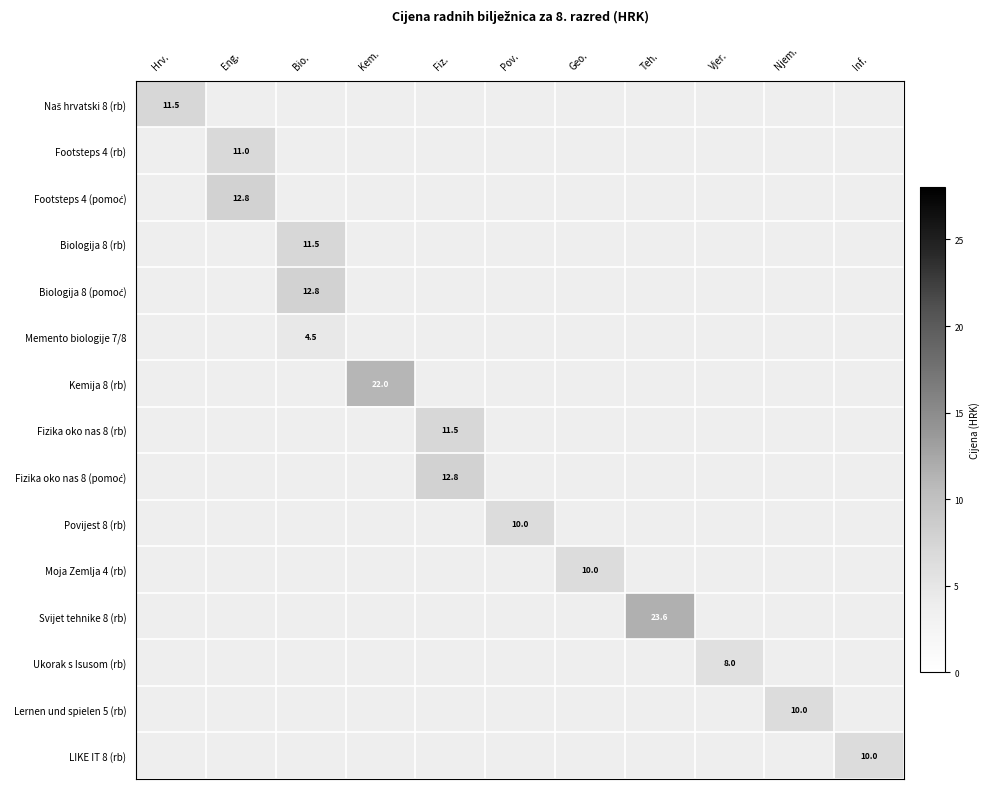

At which category does the chart reach its peak across all series?

Eng.